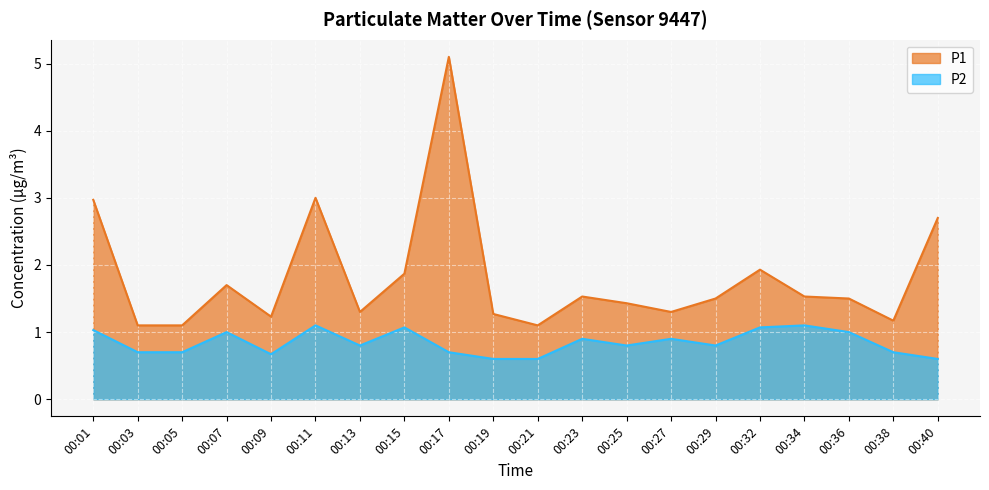

What is the total value across all series at 00:05?

1.8